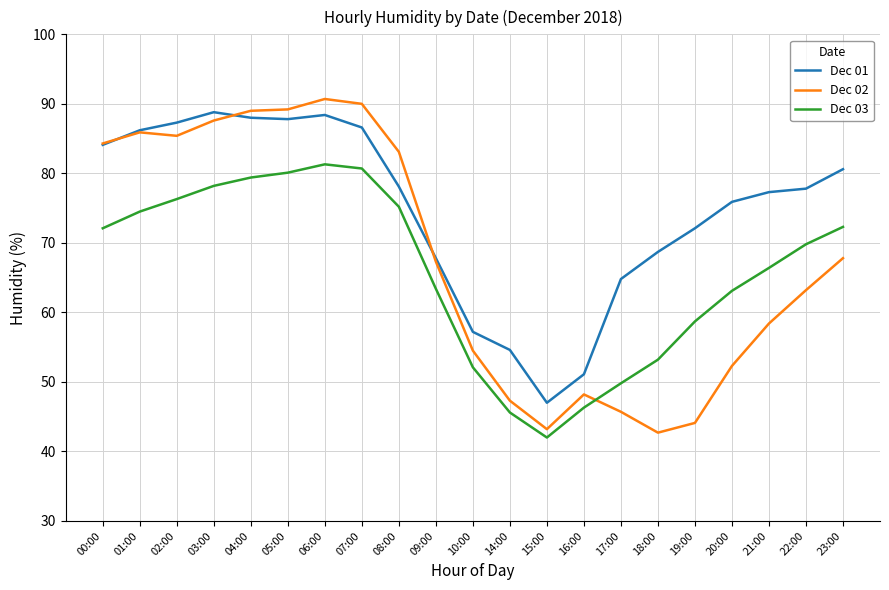

Is the value of Dec 03 at 17:00 greater than the value of Dec 01 at 09:00?

No